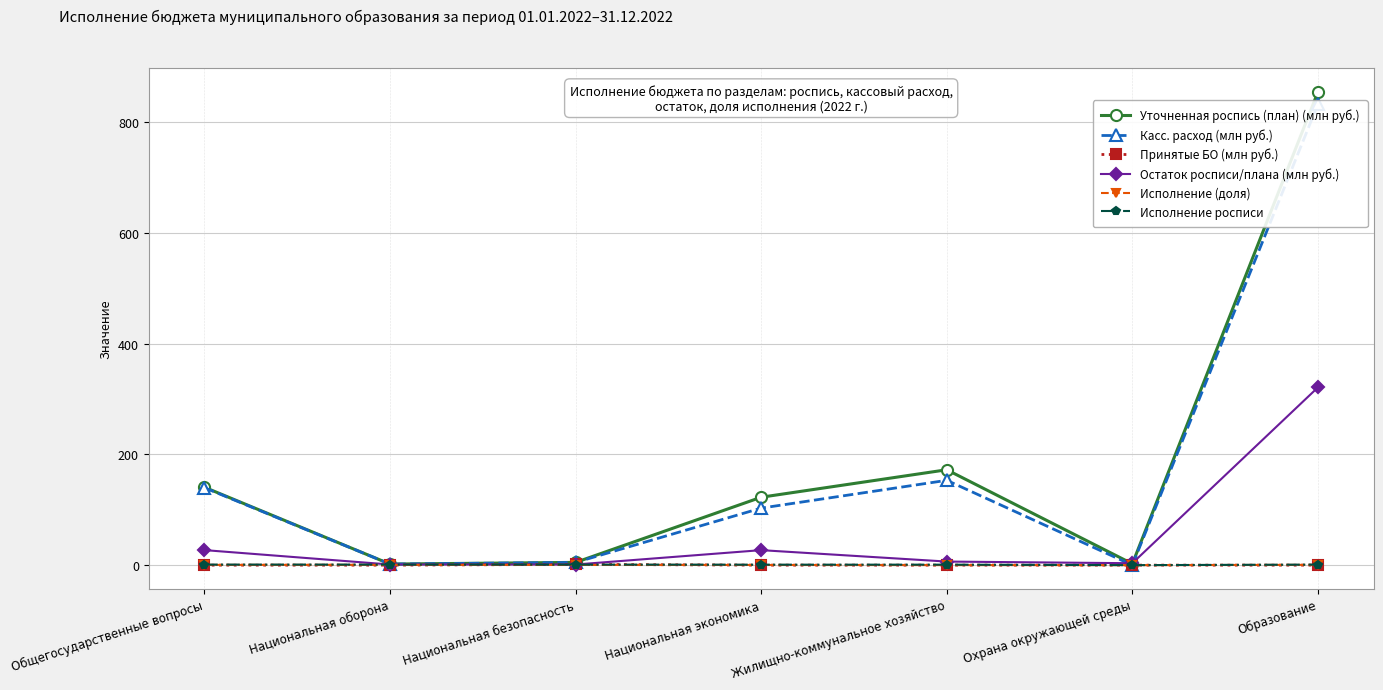

What is the label of the 4th point from the left?

Национальная экономика